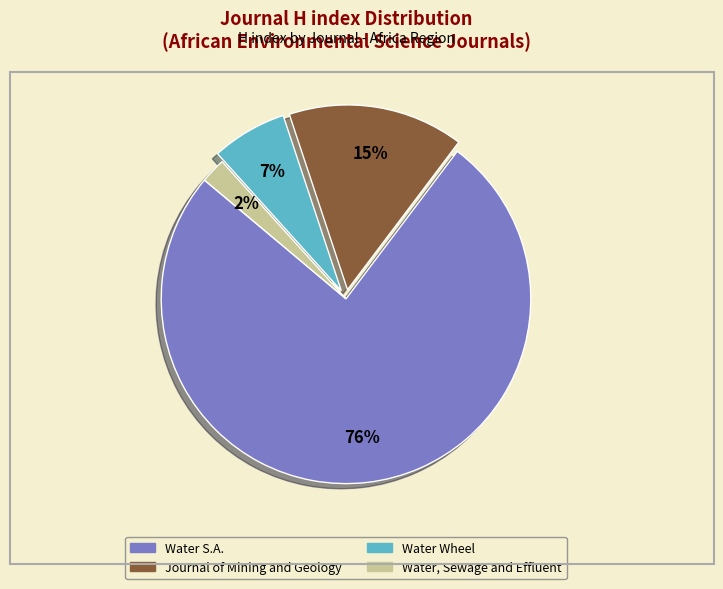

How many slices are in this pie chart?

4